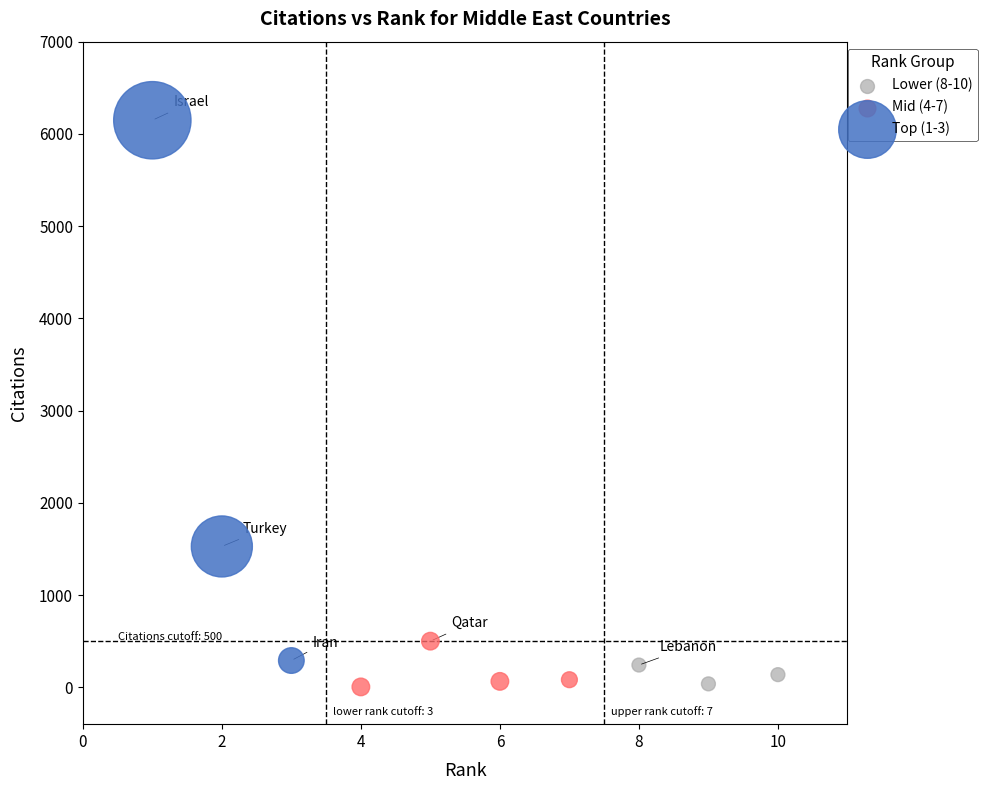

Which series reaches the maximum Y coordinate?

Top (1-3)